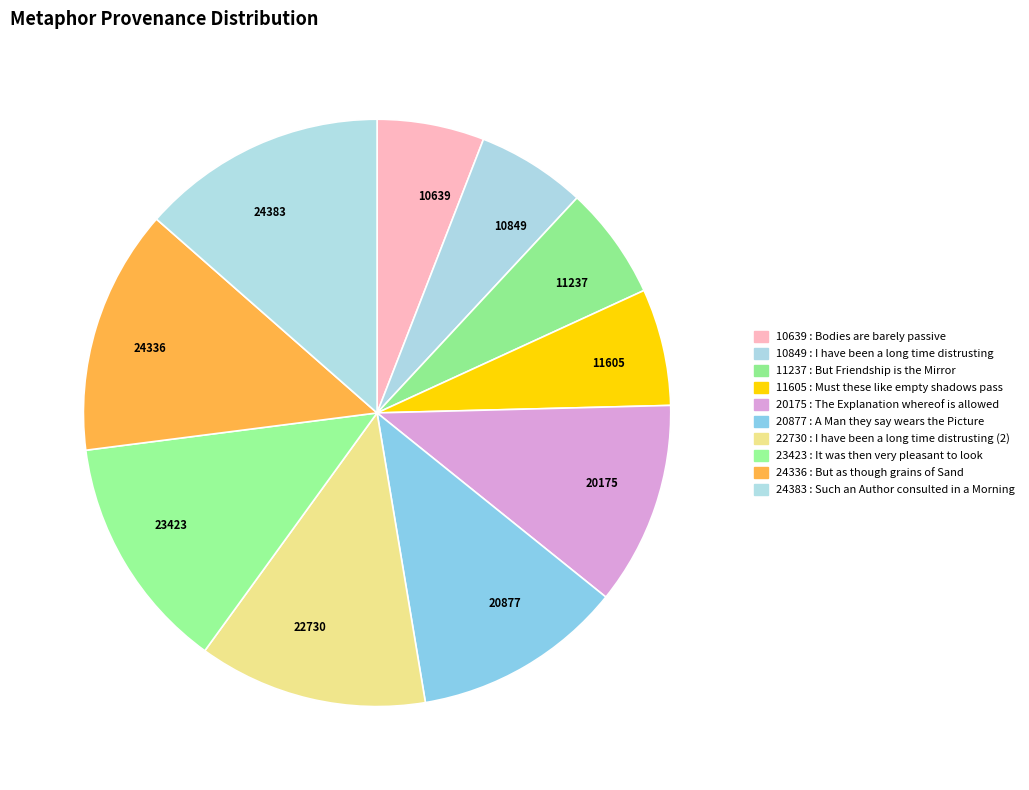

What is the ratio of the value at 24383 to the value at 22730?

1.1